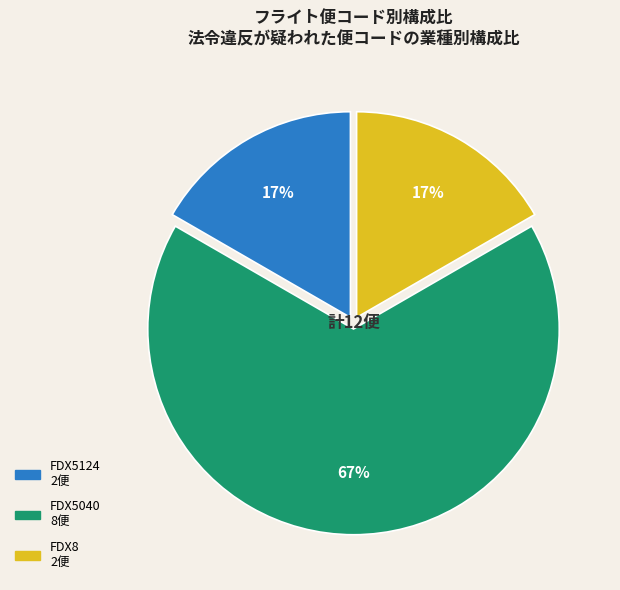

Count the number of slices in the pie.

3